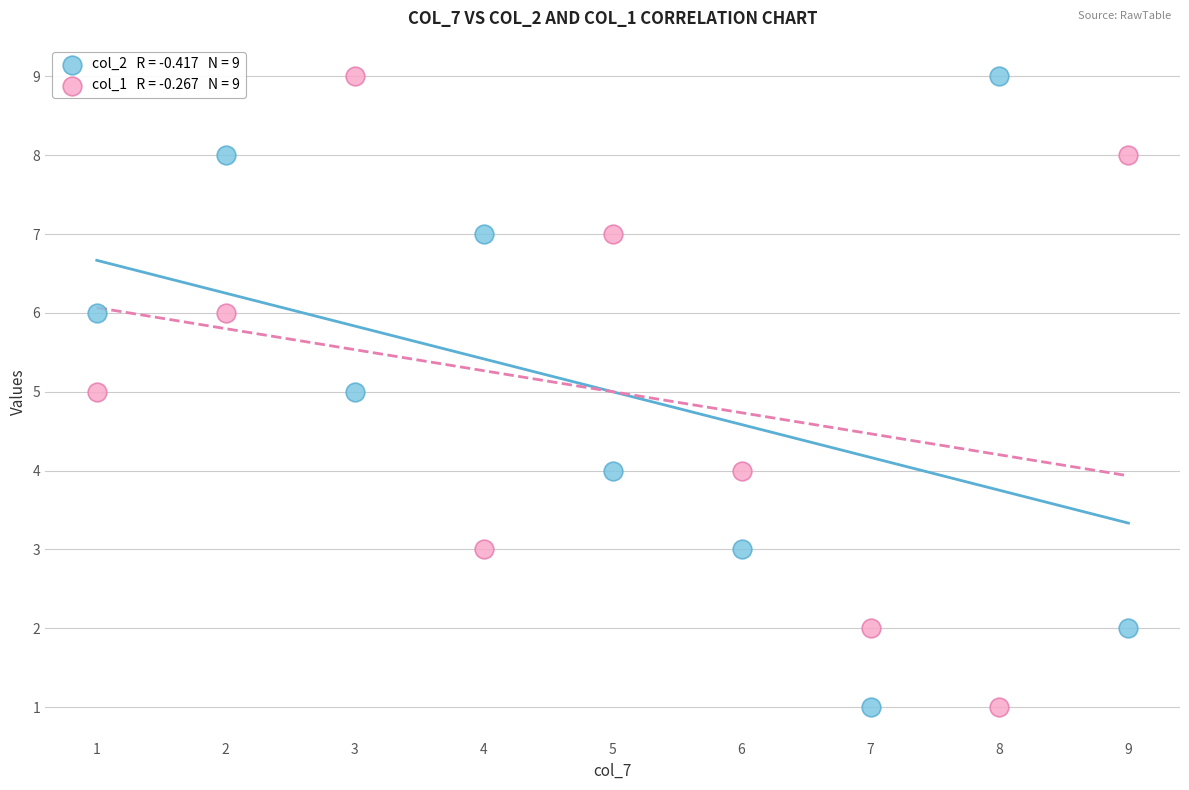

Across all data points, what is the range of Y values (max minus min)?

8